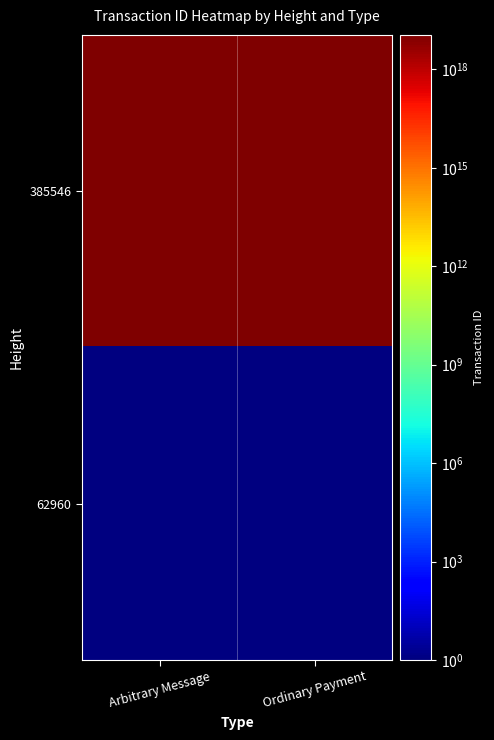

What is the maximum value shown in the chart?

11343849789508114432